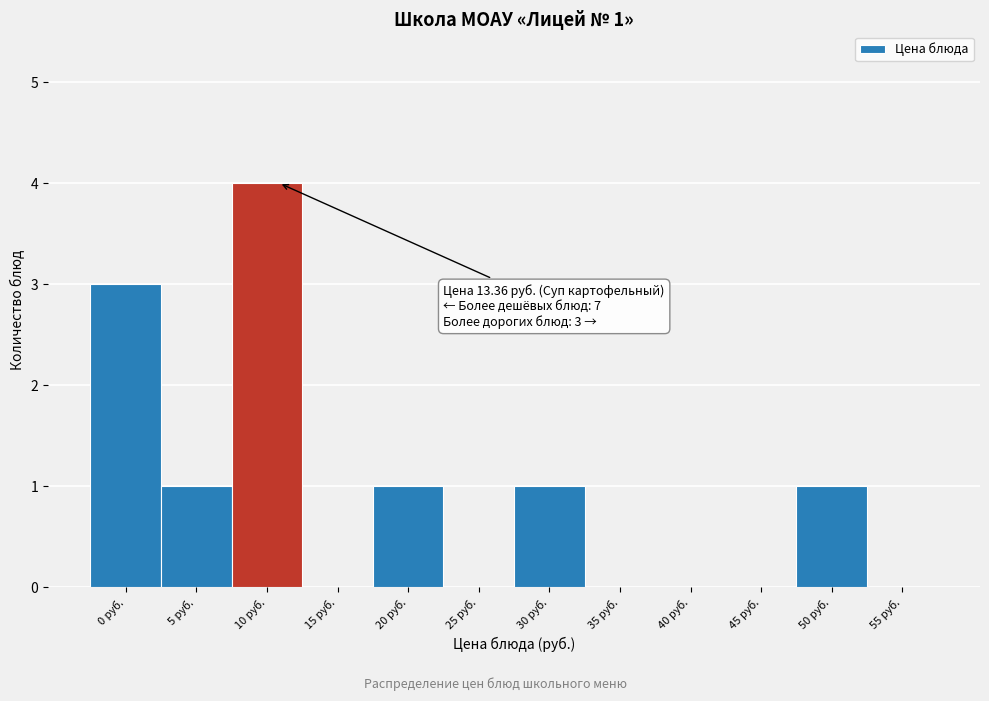

Reading right to left, transcribe all the data shown in this chart.

55 руб.=0	50 руб.=1	45 руб.=0	40 руб.=0	35 руб.=0	30 руб.=1	25 руб.=0	20 руб.=1	15 руб.=0	10 руб.=4	5 руб.=1	0 руб.=3